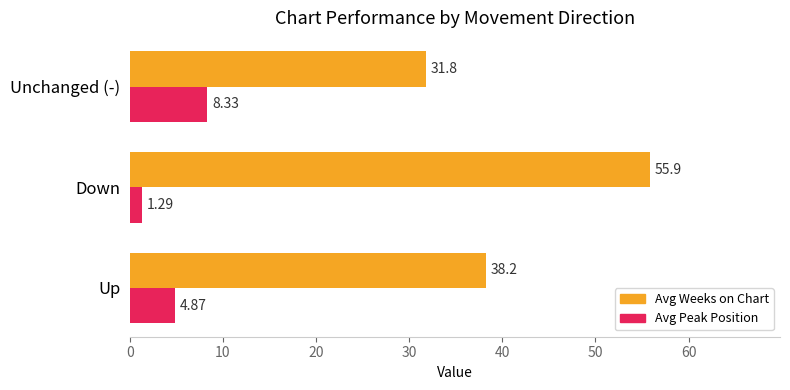

At how many categories does at least one series exceed 47?

1